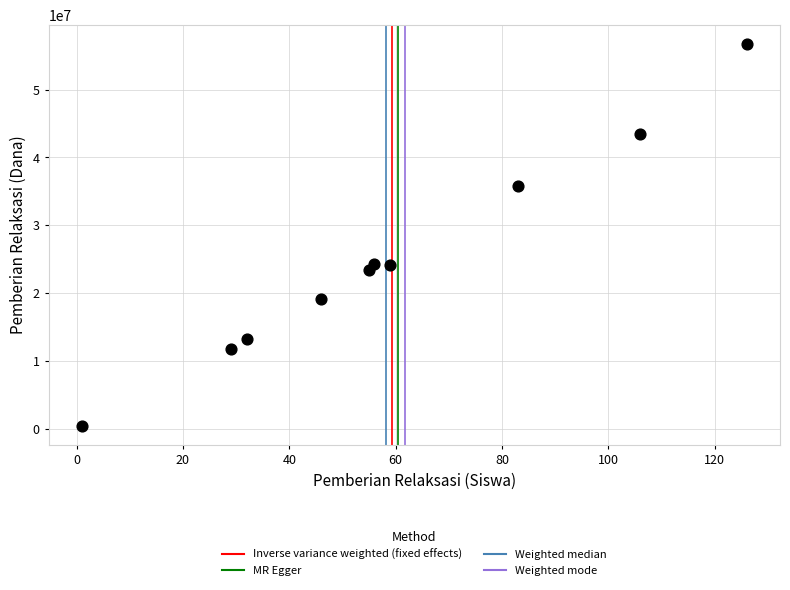

What is the range of Y values (max minus min)?

56250000